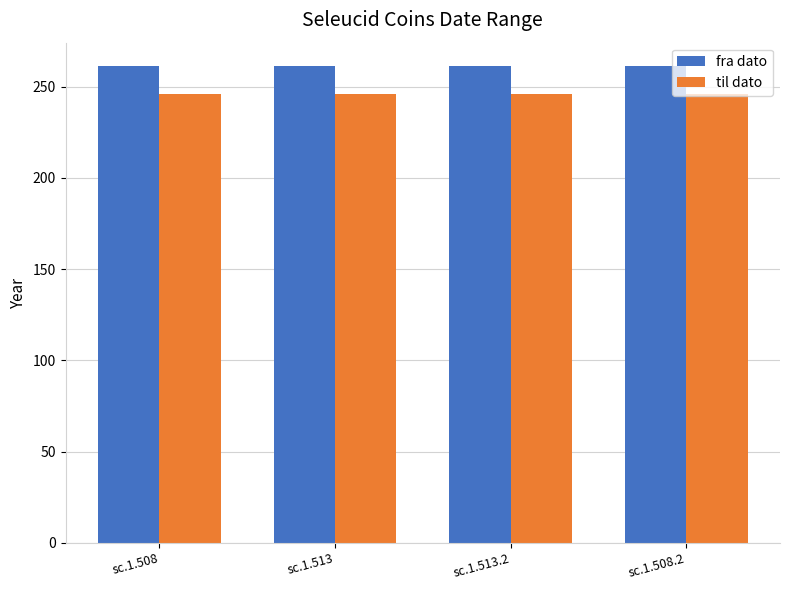

Reading left to right, list all the values displayed in this chart.

fra dato: sc.1.508=261	sc.1.513=261	sc.1.513.2=261	sc.1.508.2=261
til dato: sc.1.508=246	sc.1.513=246	sc.1.513.2=246	sc.1.508.2=246